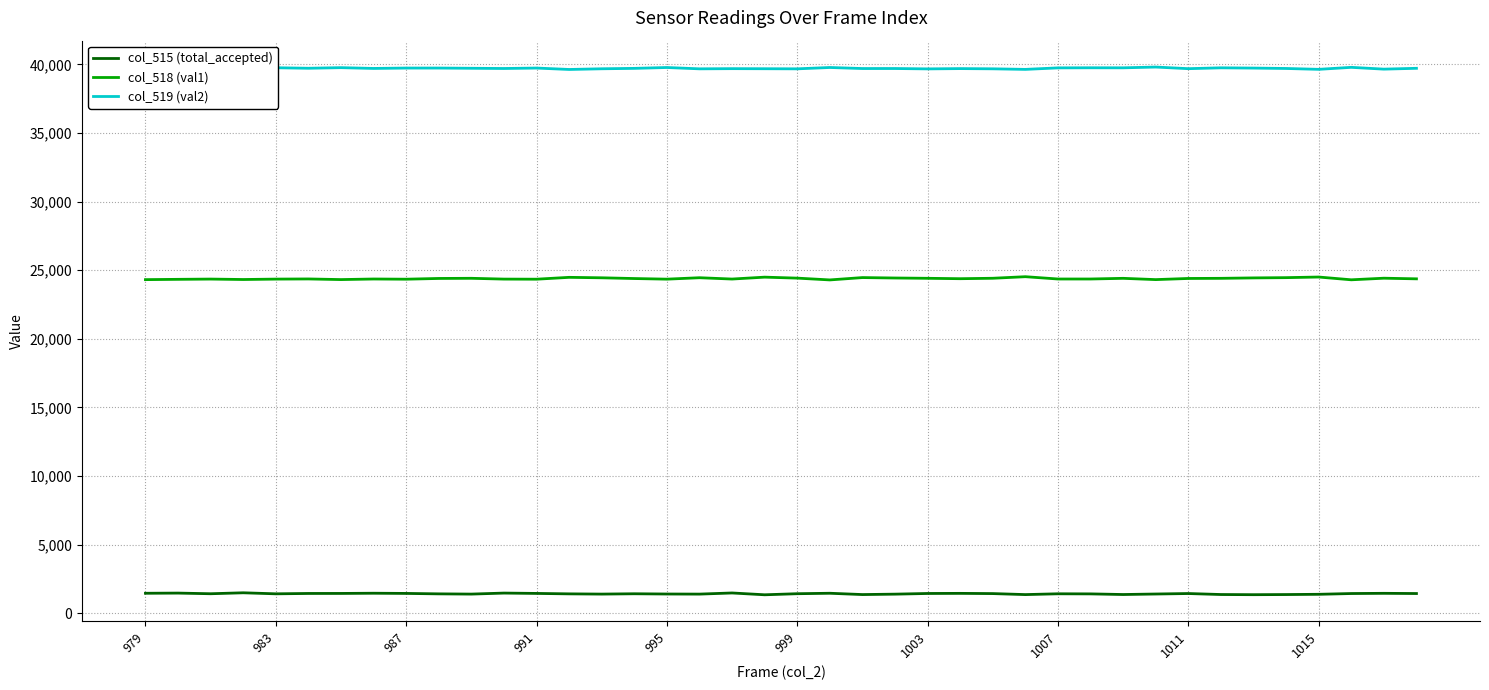

True or false: col_519 (val2) and col_518 (val1) intersect in this chart.

False